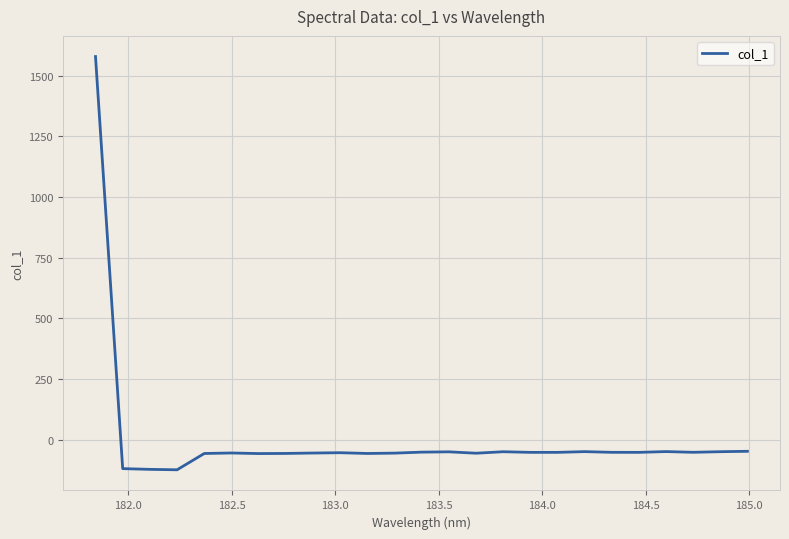

What is the greatest value displayed?

1578.5